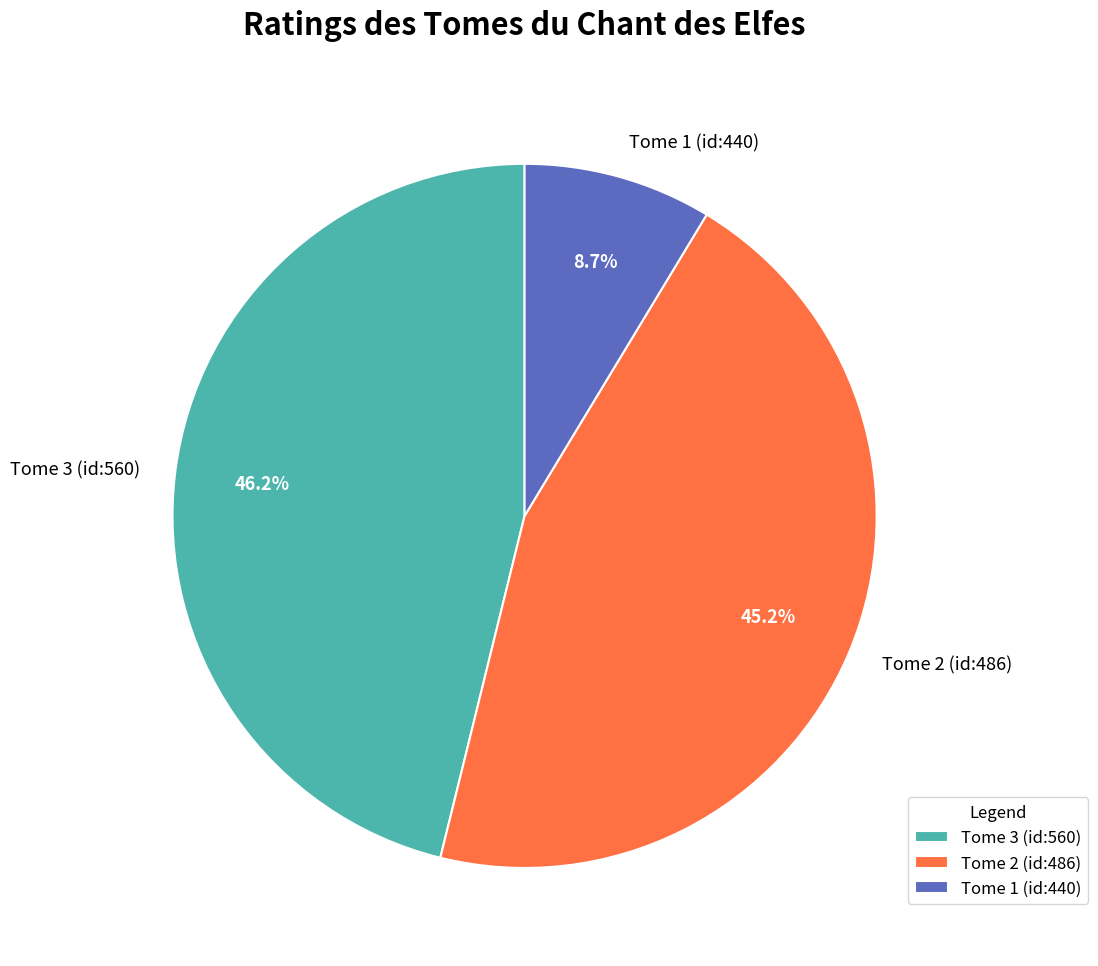

Is there any slice that represents more than half of the pie?

No